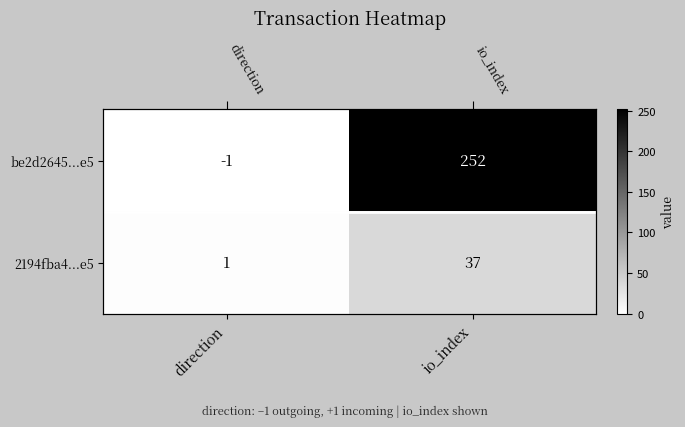

What is the difference between the 2194fba4...e5 values at direction and io_index?

36